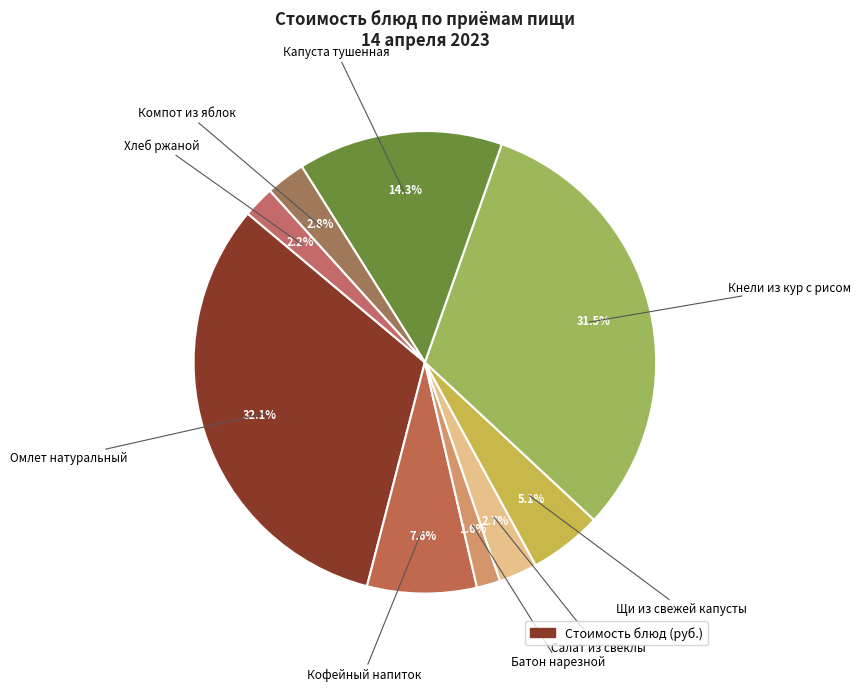

Count the number of slices in the pie.

9